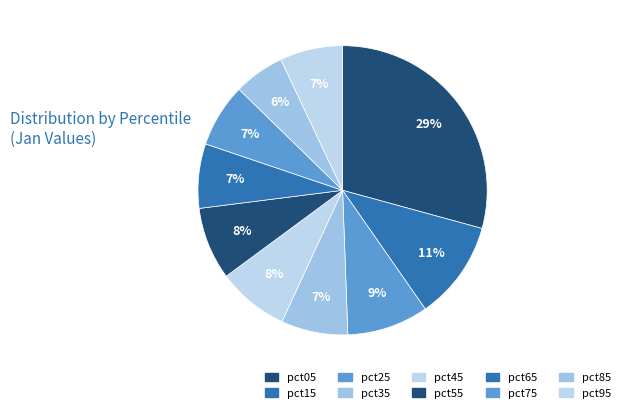

Which category has the biggest portion of the pie?

pct05